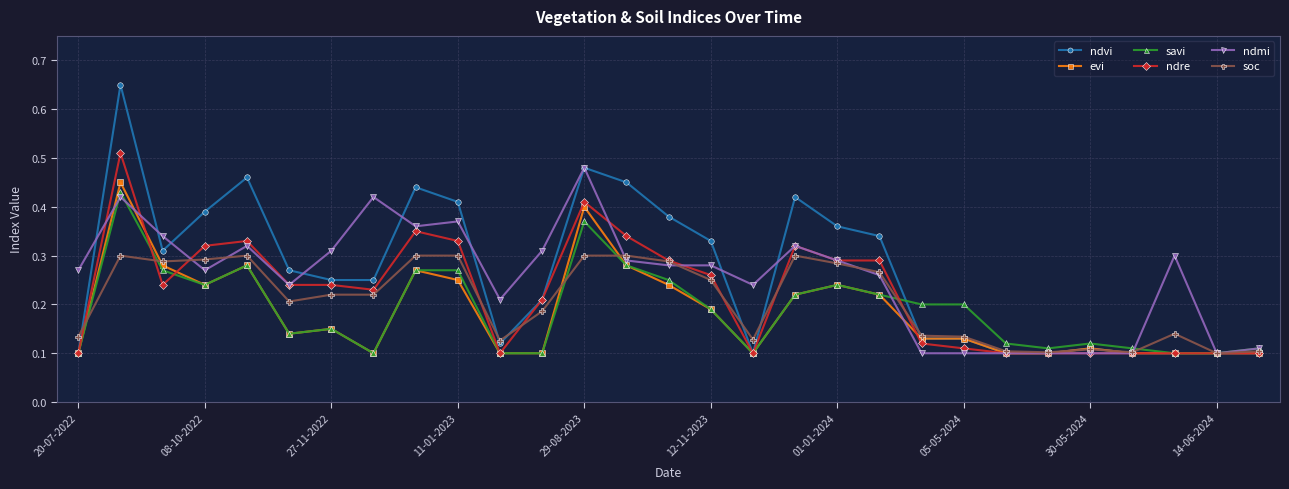

How many savi values are between 0 and 1?

29